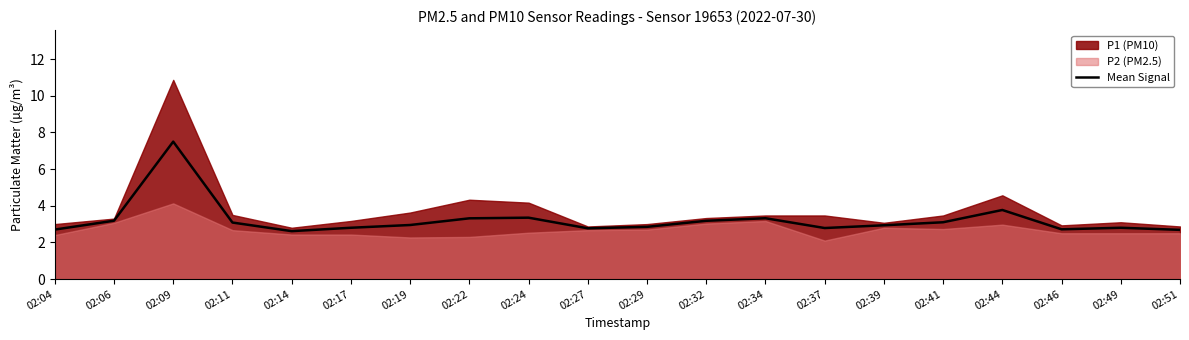

Is it true that the value at 02:14 is 2.6?

True